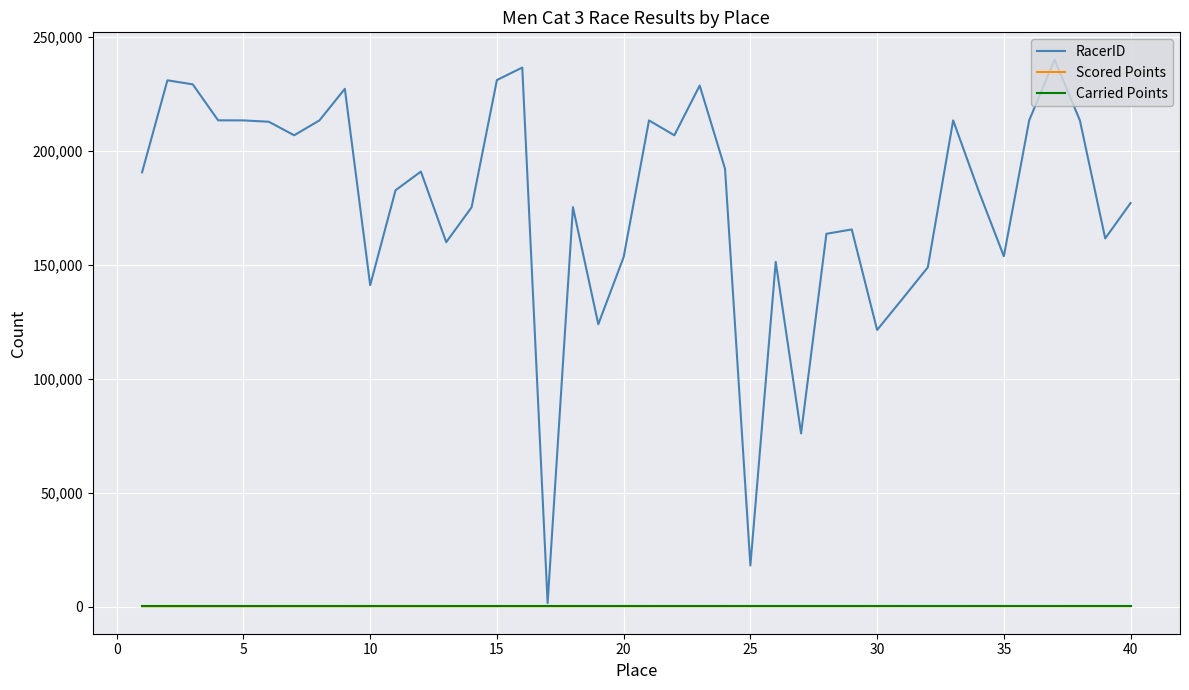

What is the maximum value shown in the chart?

239990.0